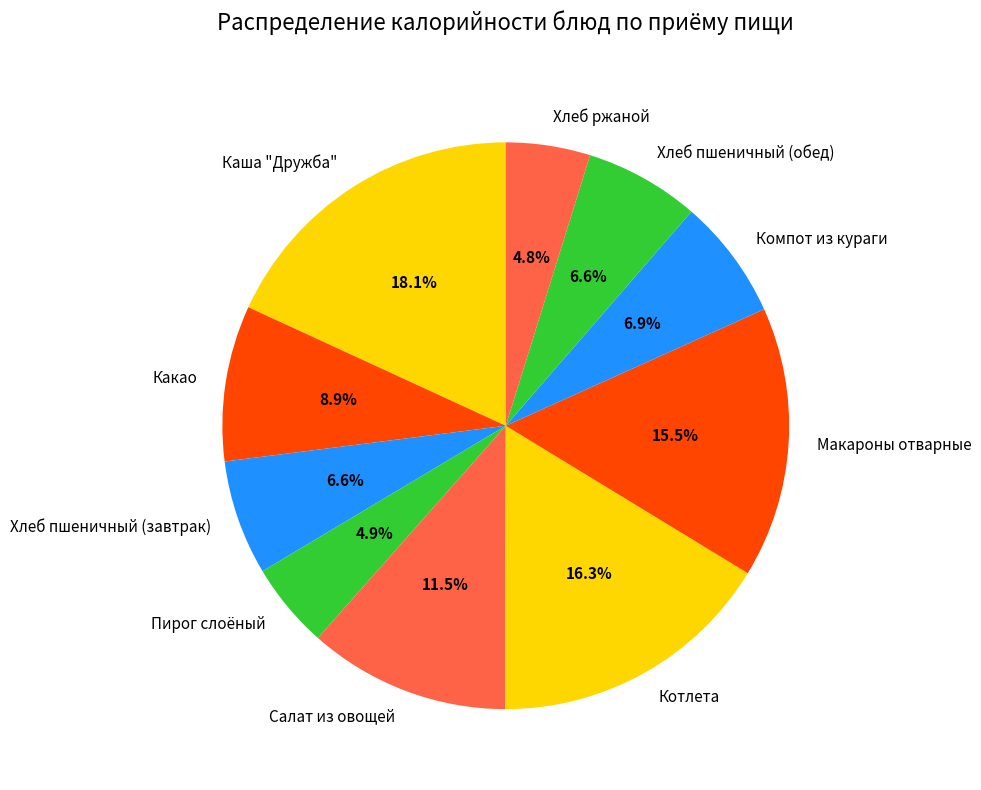

Is there a majority slice in this chart?

No